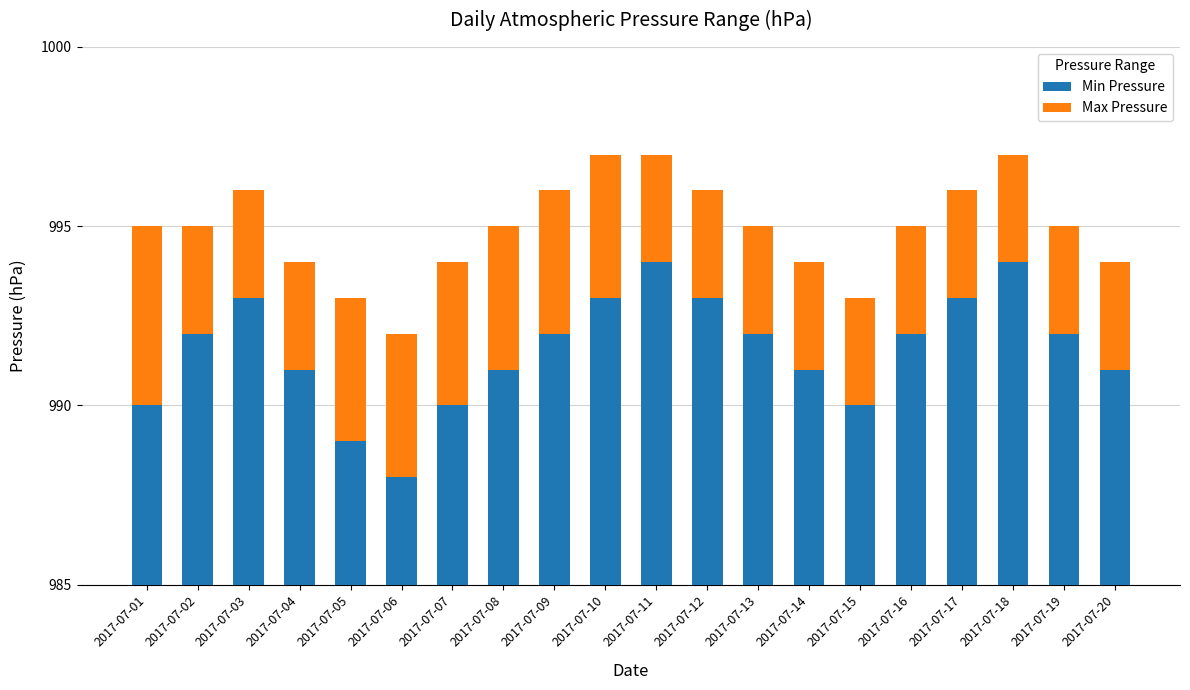

Which series has the widest spread of values?

Min Pressure